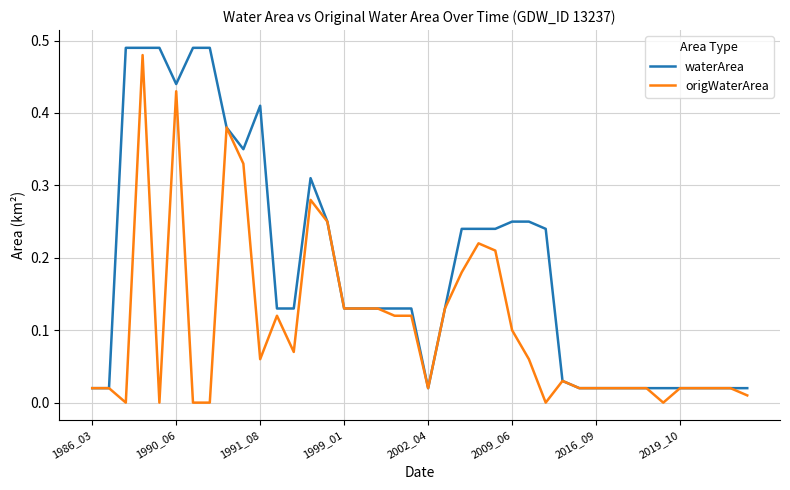

Rank the series by their average value, from lowest to highest.

origWaterArea, waterArea